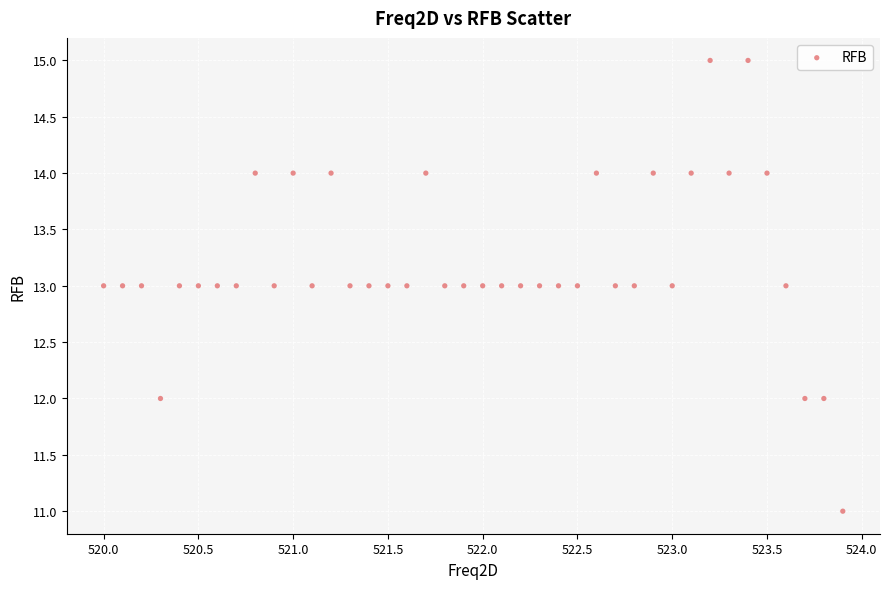

What is the range of Y values (max minus min)?

4